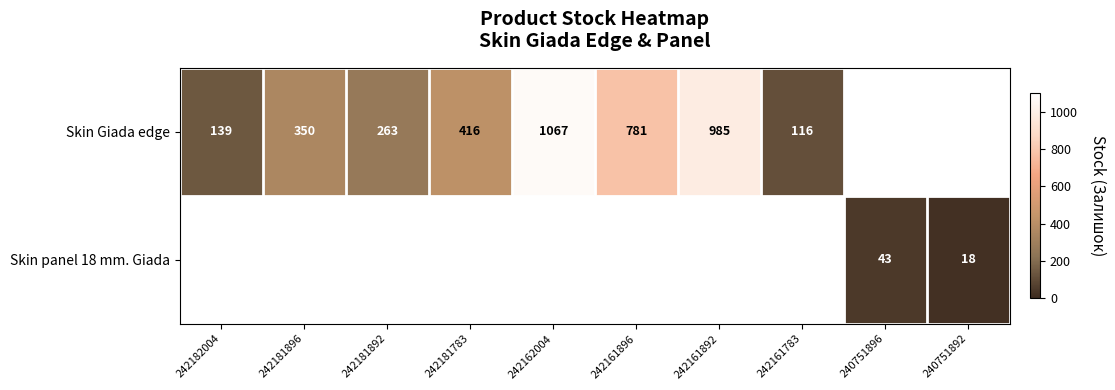

What is the difference between the Skin Giada edge values at 242161896 and 242181892?

518